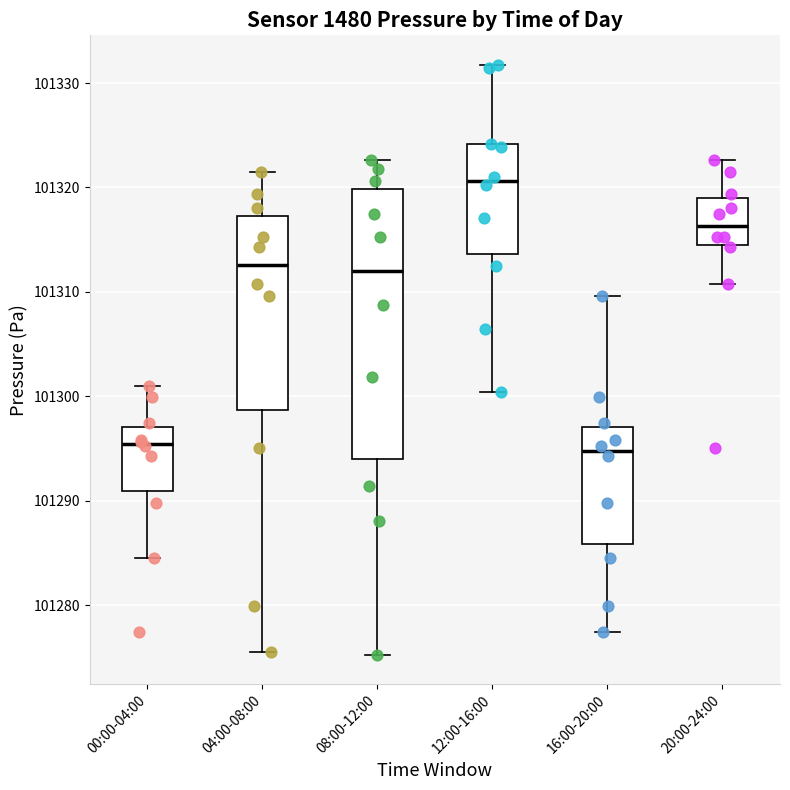

Comparing the boxes themselves (not the whiskers), which one is the tallest?

08:00-12:00